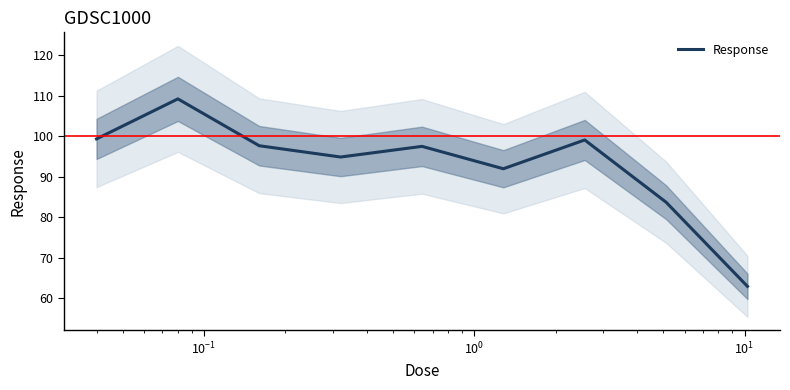

What is the minimum value shown in the chart?

62.9